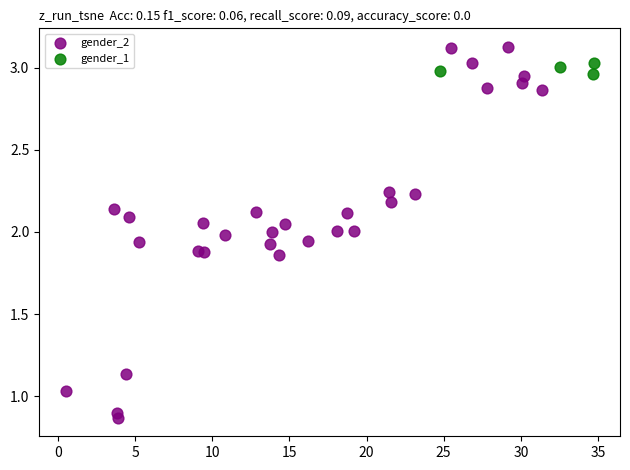

Which series has the largest Y range (max minus min)?

gender_2